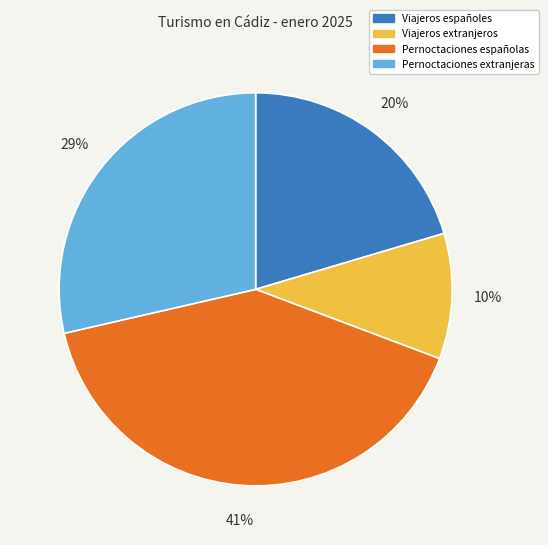

Is the sum of Viajeros españoles and Pernoctaciones extranjeras greater than half?

No